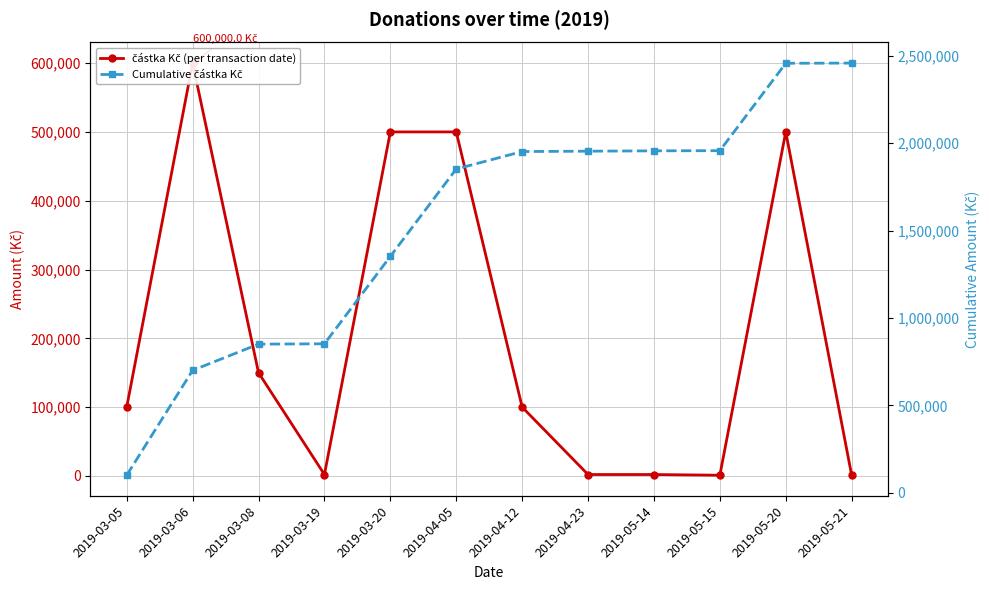

Which series has the largest total across all categories?

Cumulative částka Kč